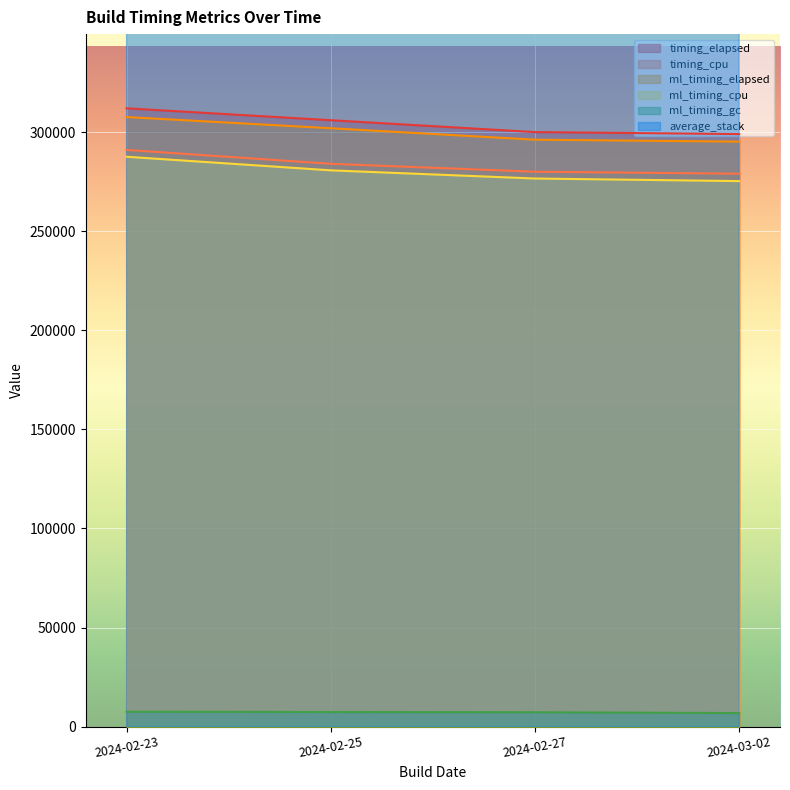

What is the lowest value of the ml_timing_cpu series?

275273